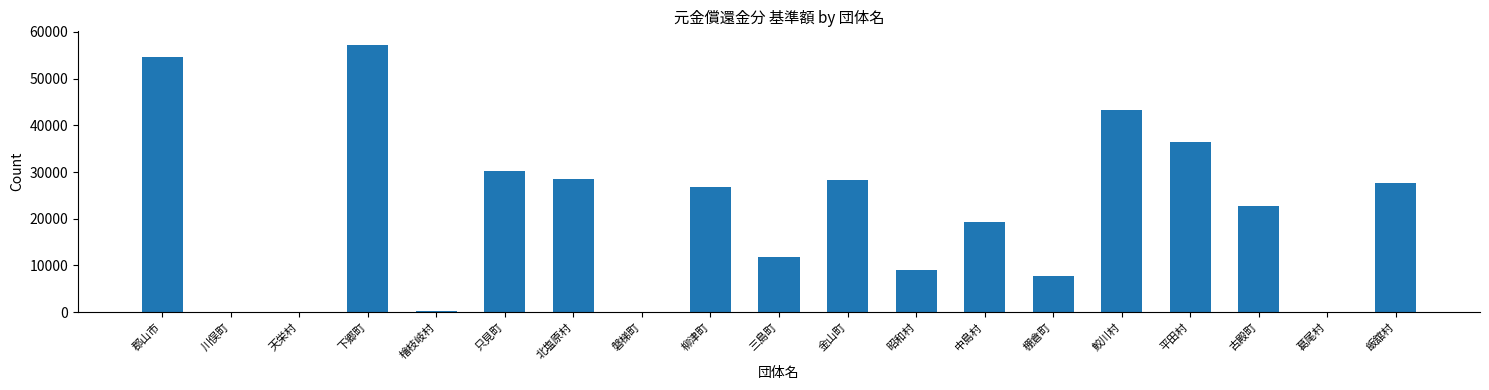

The value at 下郷町 is 57269. True or false?

True